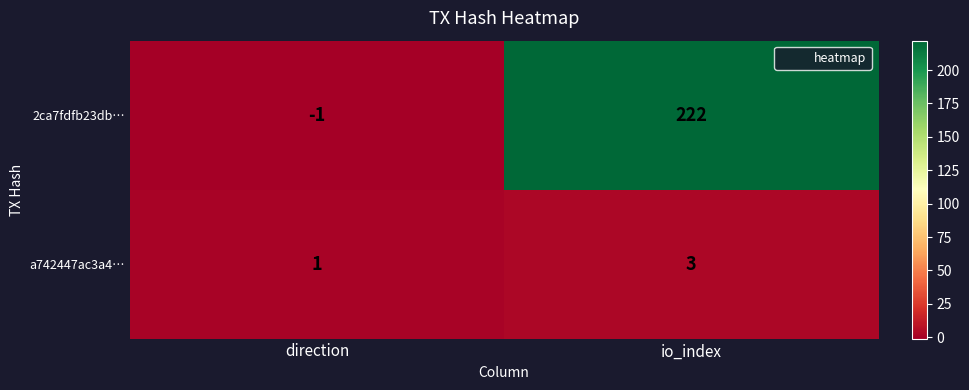

At direction, list the series in order from largest to smallest.

a742447ac3a4…, 2ca7fdfb23db…